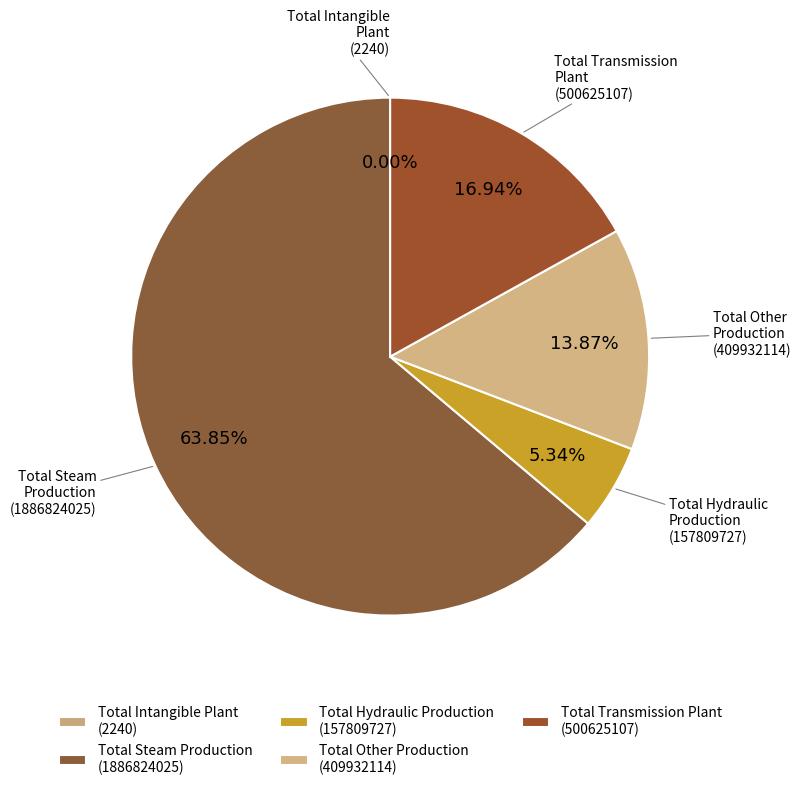

How many slices are in this pie chart?

5